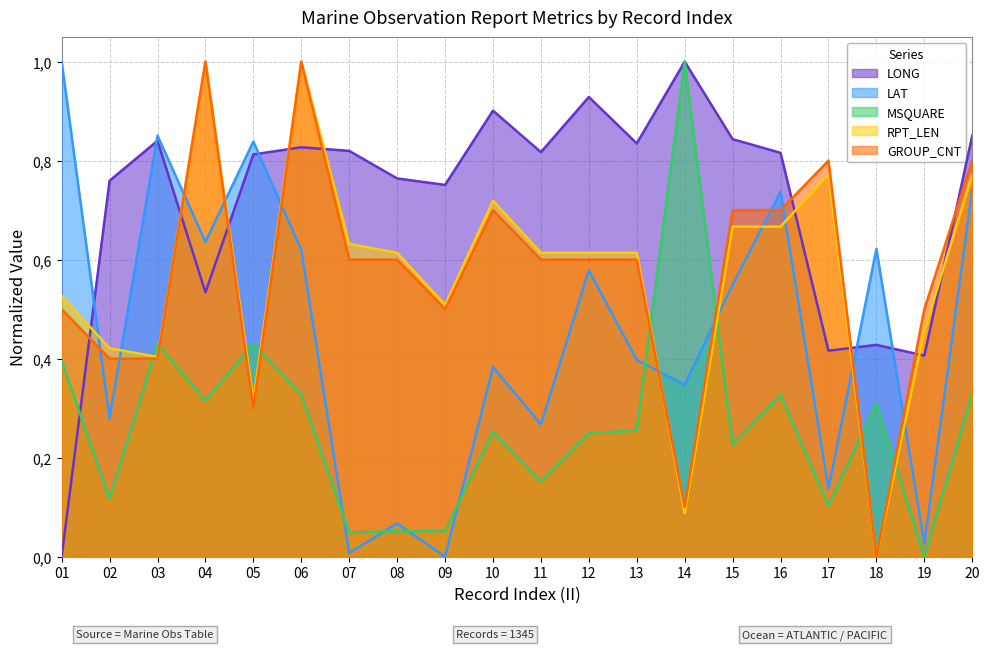

Rank the series by their maximum value, from lowest to highest.

LONG, LAT, MSQUARE, RPT_LEN, GROUP_CNT